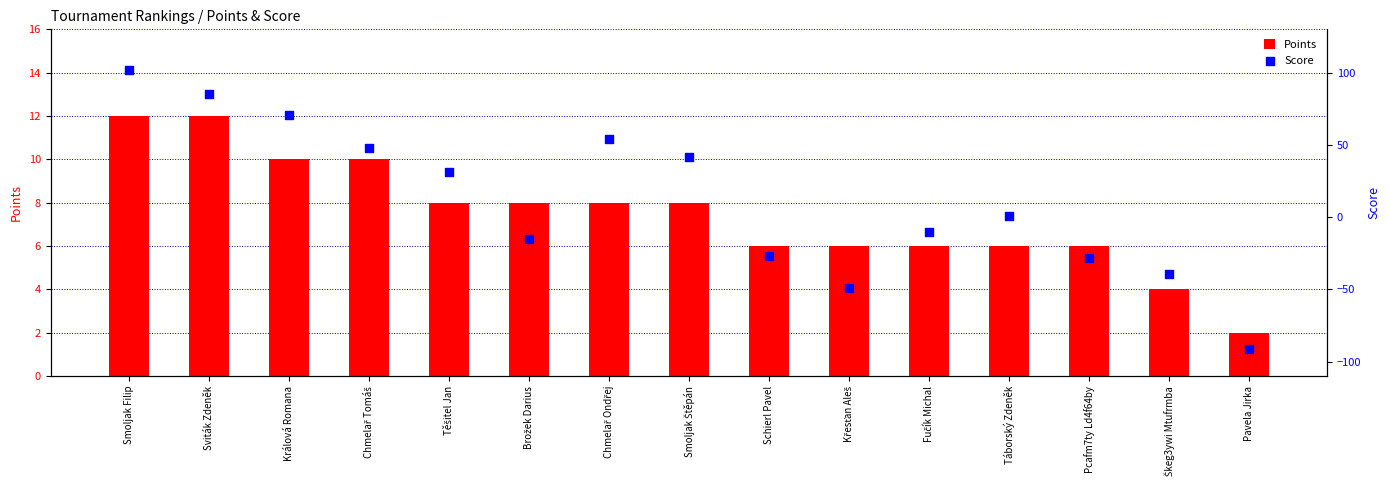

Which series reaches the minimum Y coordinate?

Score